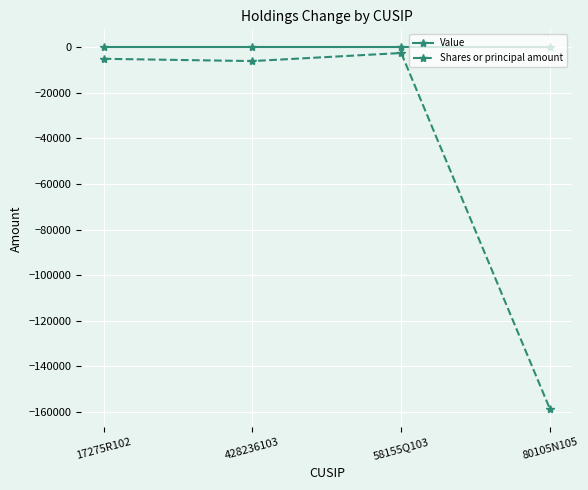

Rank the series by their maximum value, from lowest to highest.

Shares or principal amount, Value